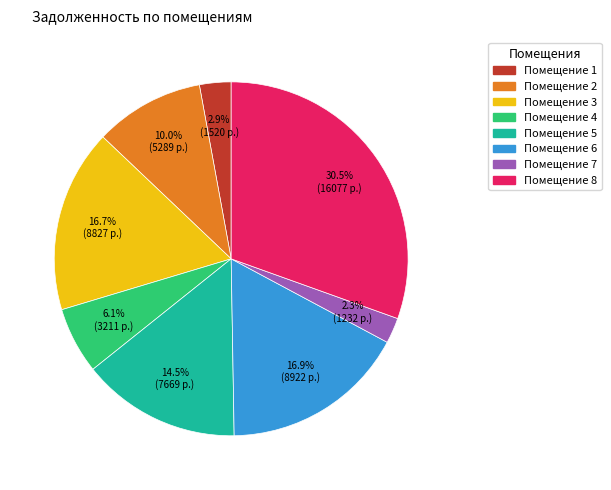

Does any single category account for the majority?

No